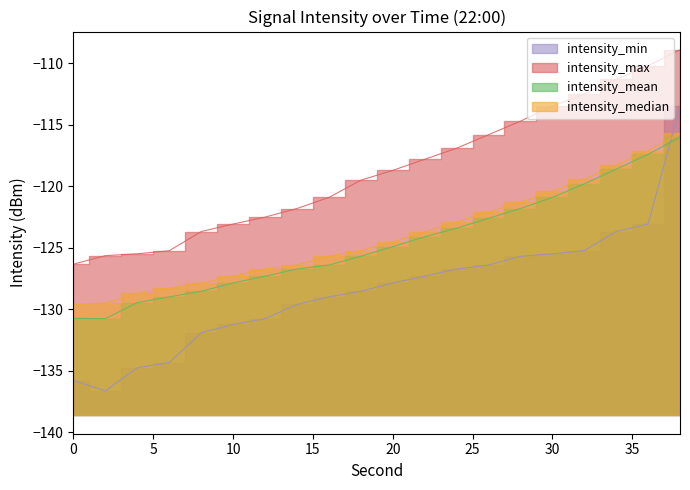

What is the difference between the intensity_mean values at 24 and 4?

6.0